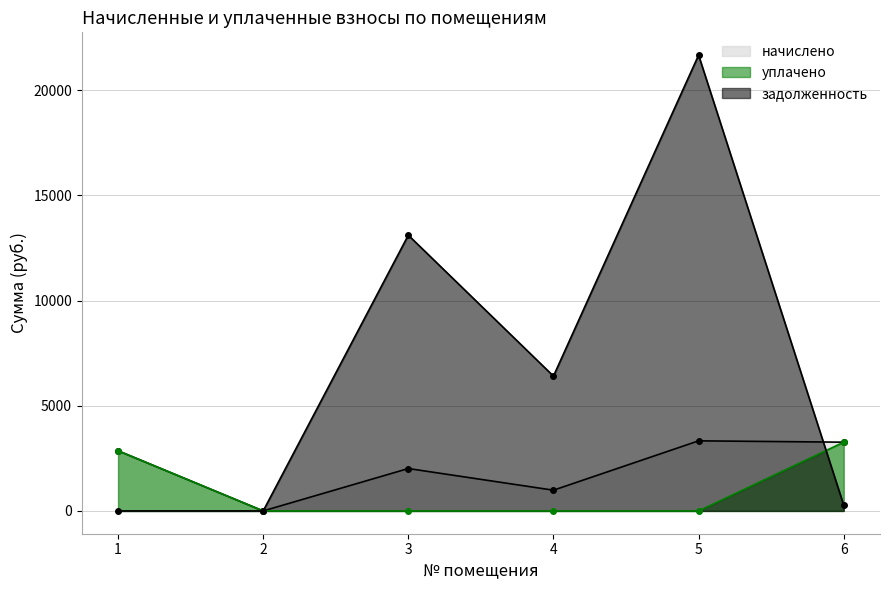

How many interior local peaks does the задолженность series have?

2